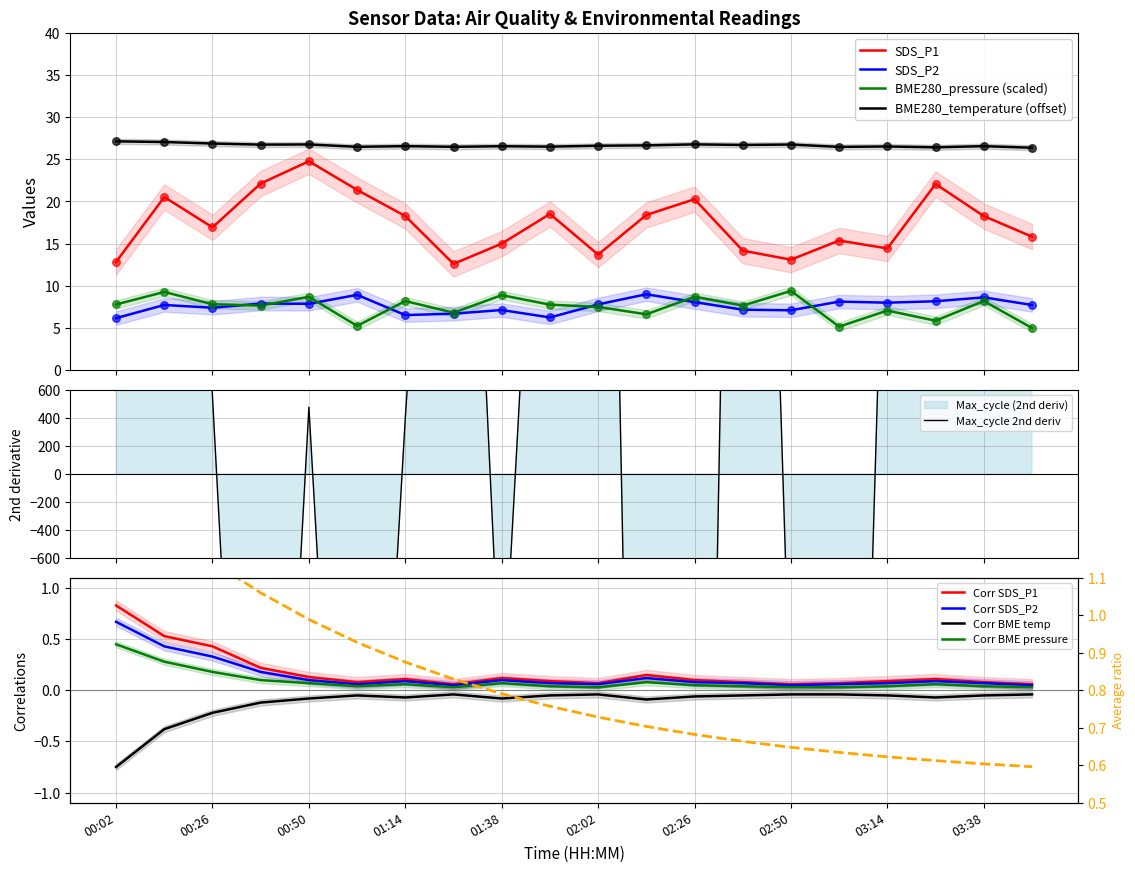

Which series has the largest total across all categories?

BME280_temperature